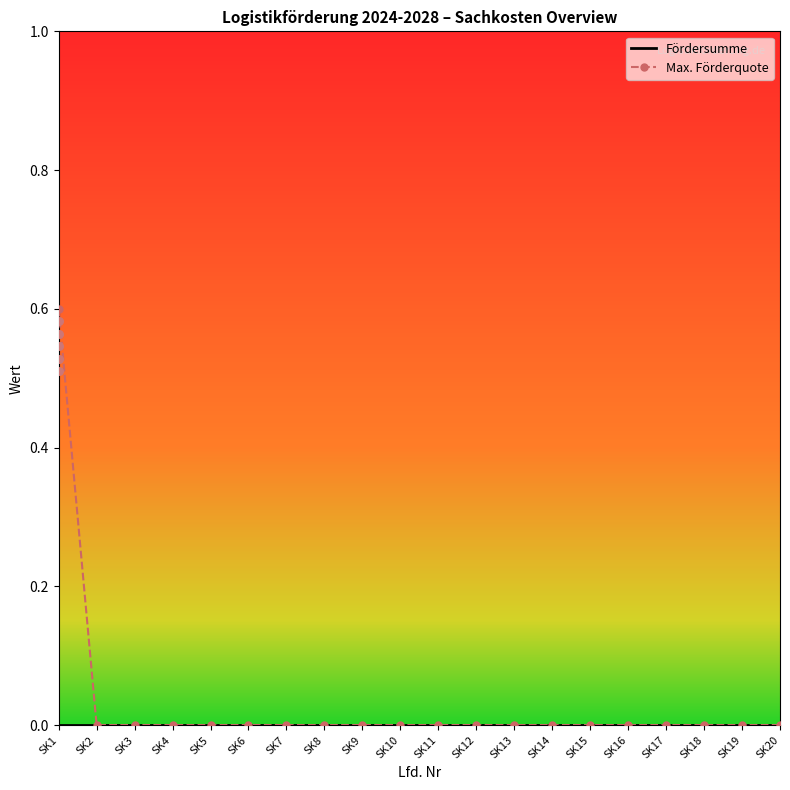

Is the value of Fördersumme at SK16 greater than the value of Max. Förderquote at SK19?

No